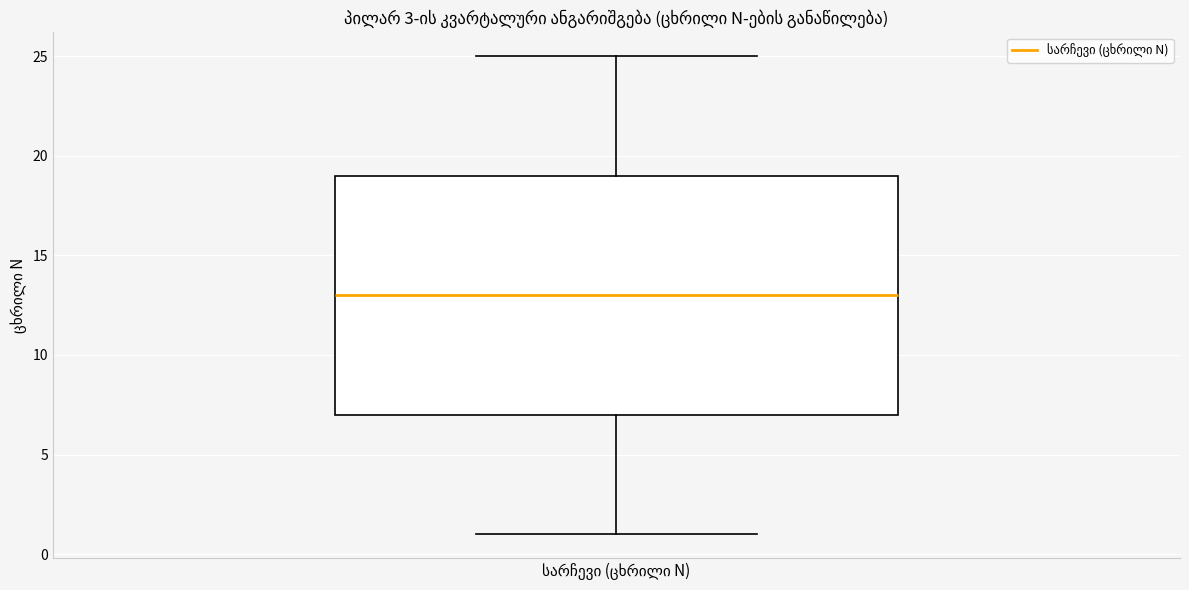

Transcribe this box plot: give where the median line is, the range the box spans, and where the two whiskers end, as read against the y-axis. The values are not printed on the chart, so give them approximately, as read against the axis.

median 13, box 7 to 19, whiskers 1 to 25